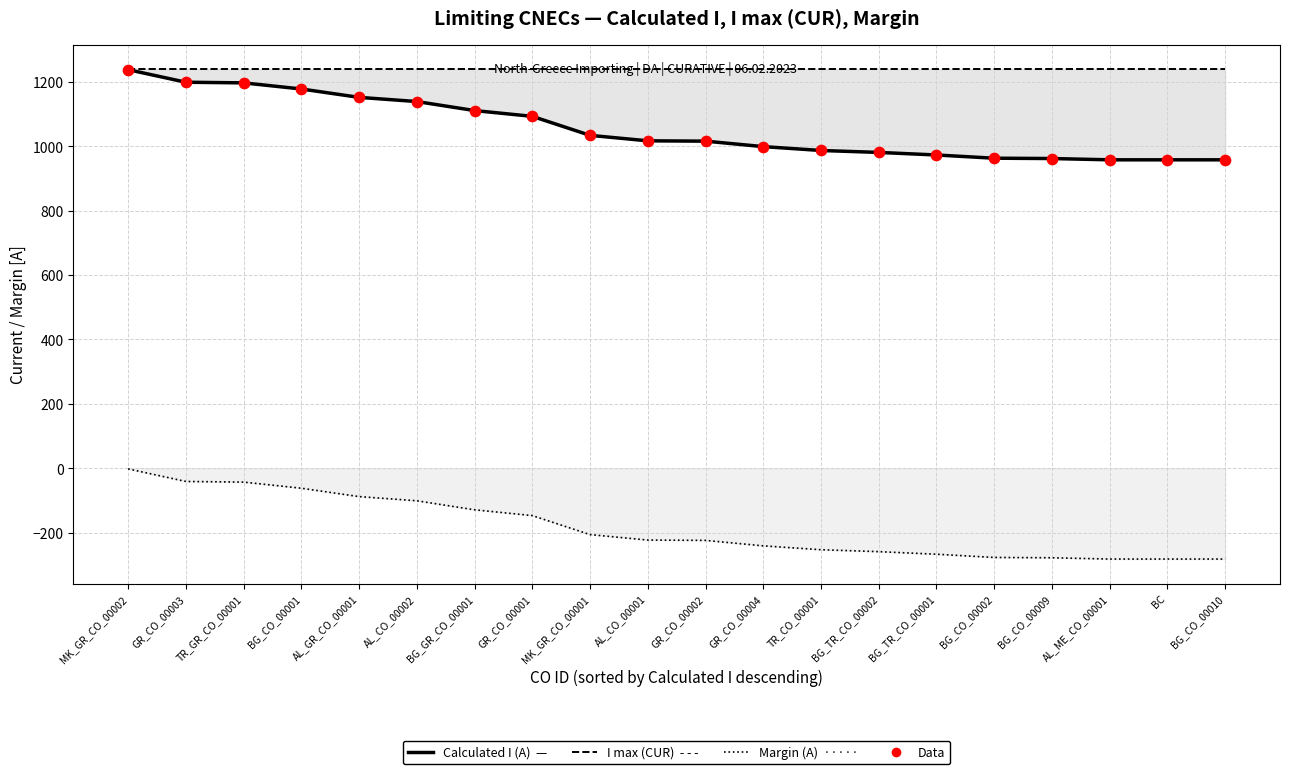

At which category is the sum across all series the highest?

MK_GR_CO_00002